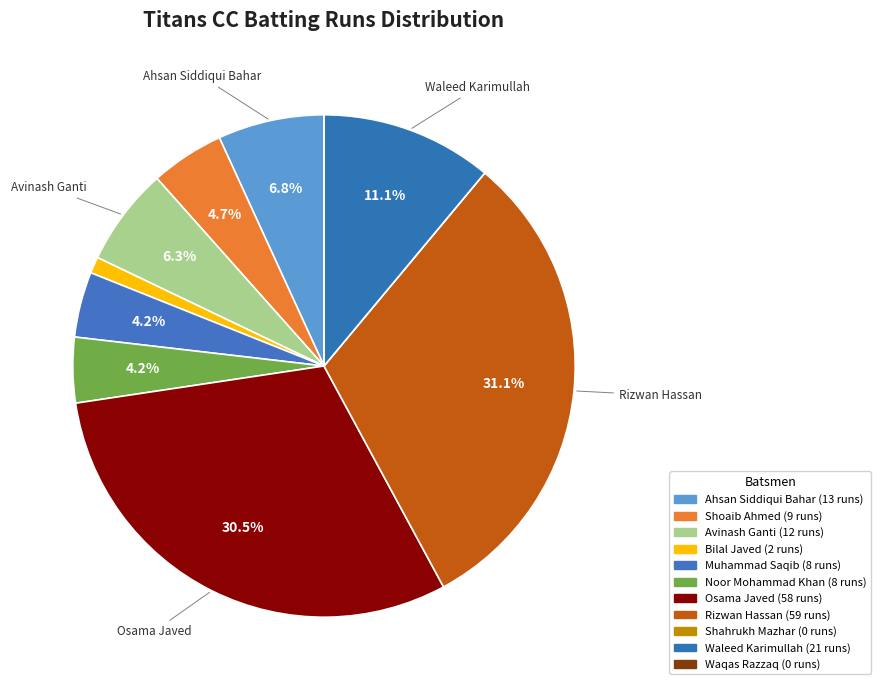

To the nearest percent, what portion does Ahsan Siddiqui Bahar represent?

7%